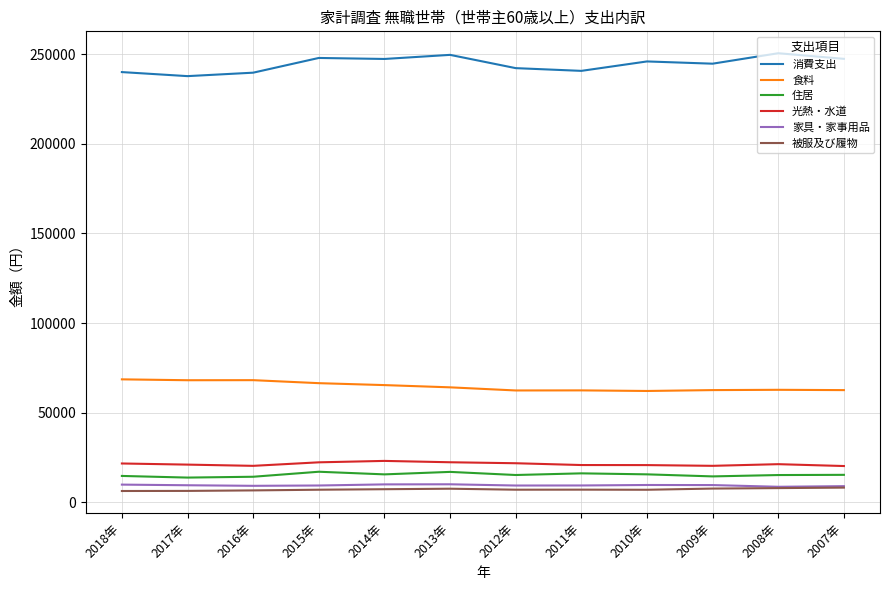

What is the highest value of the 被服及び履物 series?

8292